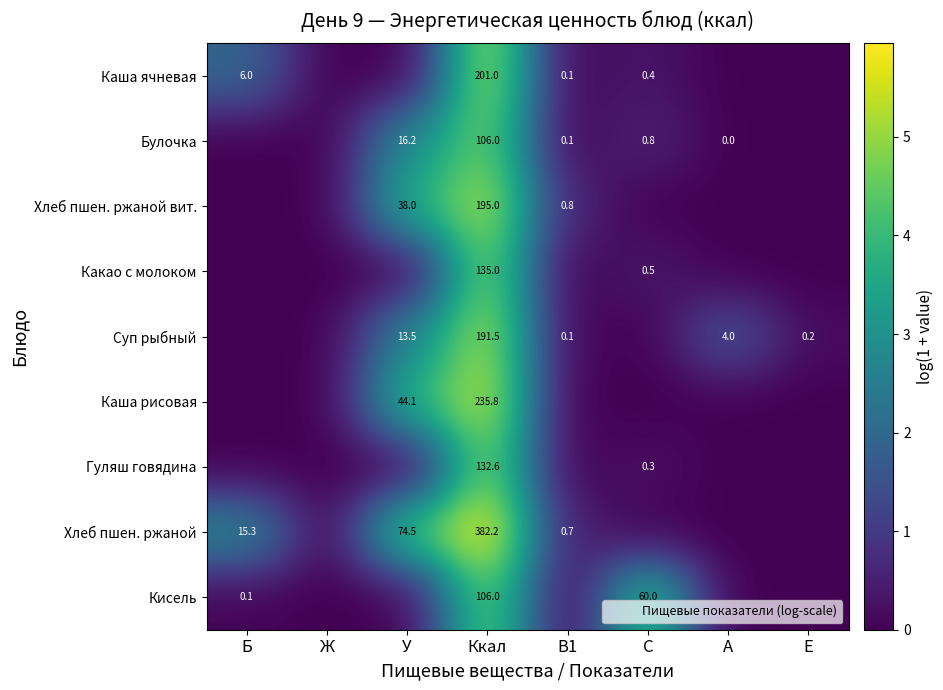

Count the number of data series in this chart.

9